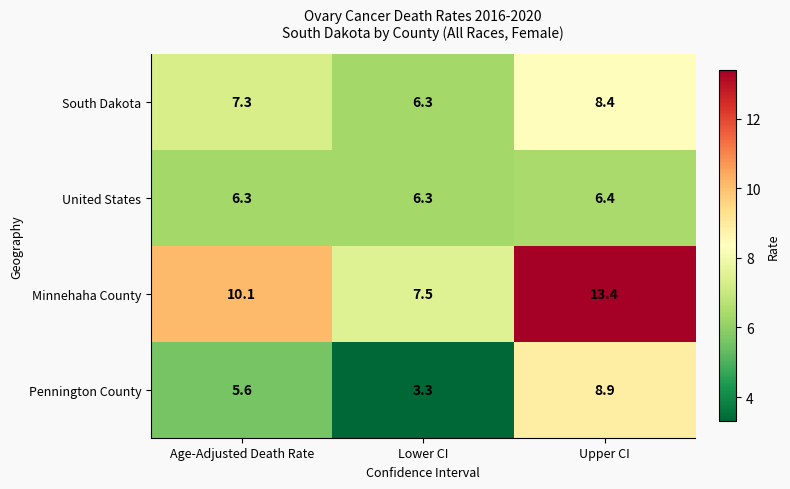

Reading left to right, extract all data points from this chart.

South Dakota: 7.3	6.3	8.4
United States: 6.3	6.3	6.4
Minnehaha County: 10.1	7.5	13.4
Pennington County: 5.6	3.3	8.9